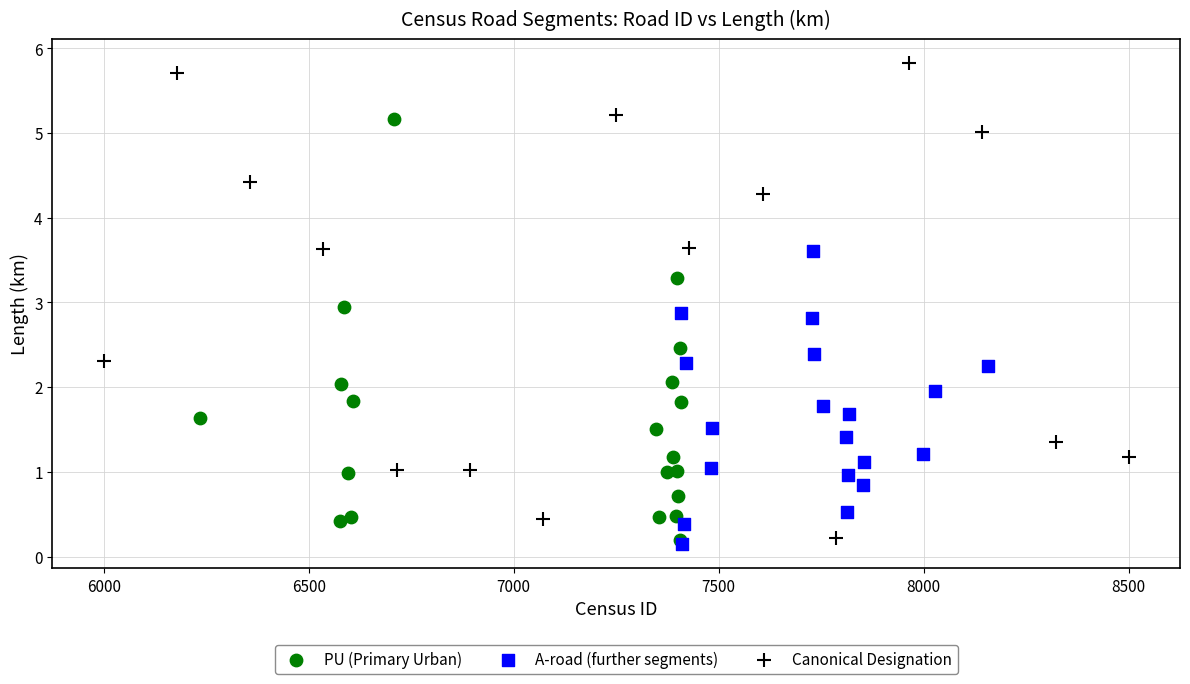

Which series has the widest spread of Y values?

Canonical Designation